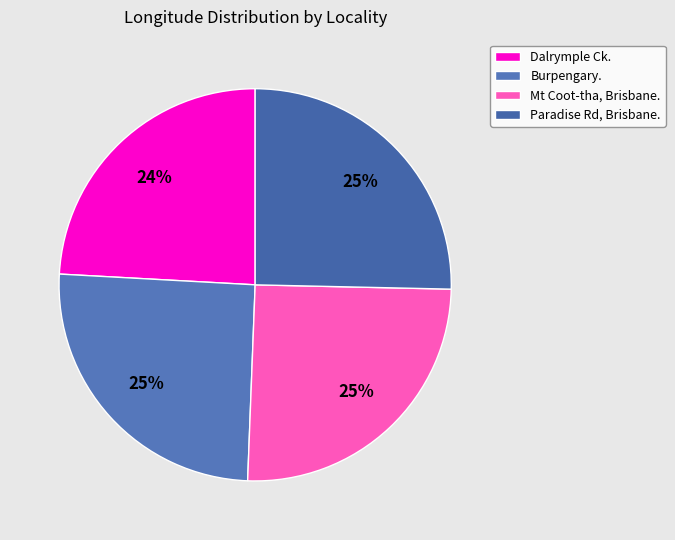

How many segments does this pie chart have?

4